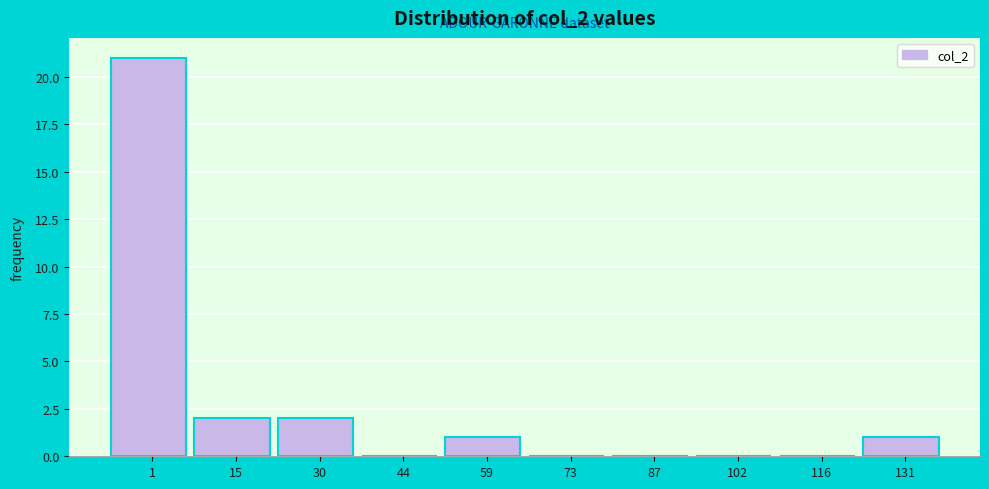

Reading left to right, extract all data points from this chart.

1=21	15=2	30=2	44=0	59=1	73=0	87=0	102=0	116=0	131=1